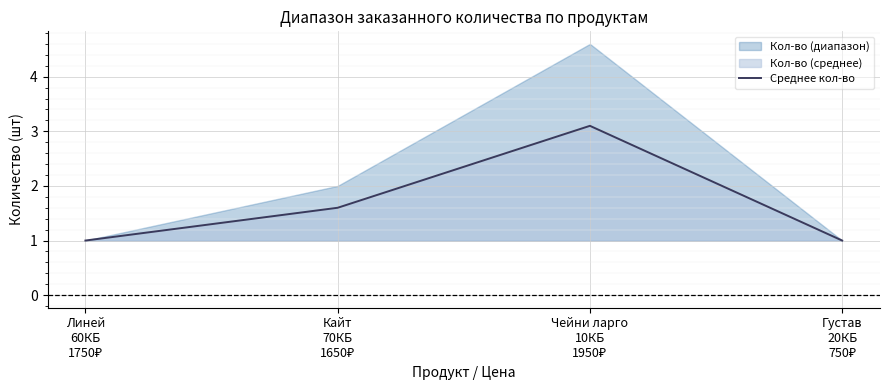

The chart shows a value of 1.0 at Линей
60КБ
1750₽. True or false?

True